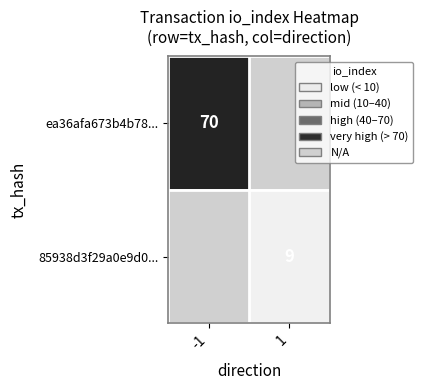

True or false: 85938d3f29a0e9d0... has a value of 9 at 1.

True